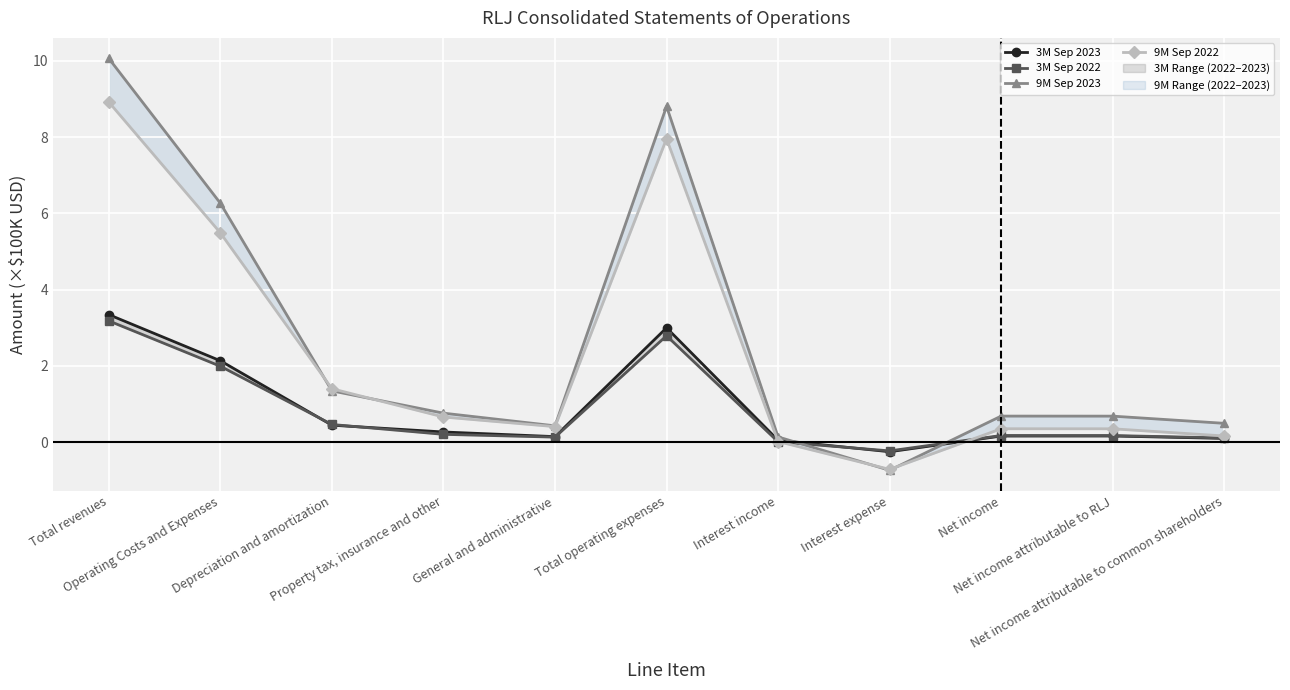

What is the difference between the maximum and minimum values in the 3M Sep 2023 series?

3.6